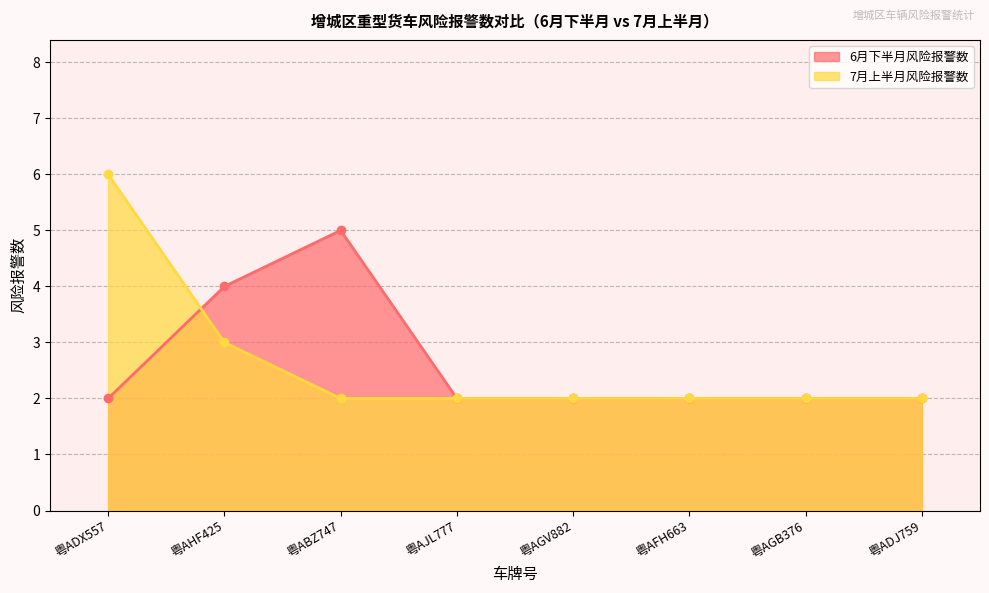

Rank the series by their maximum value, from lowest to highest.

6月下半月风险报警数, 7月上半月风险报警数